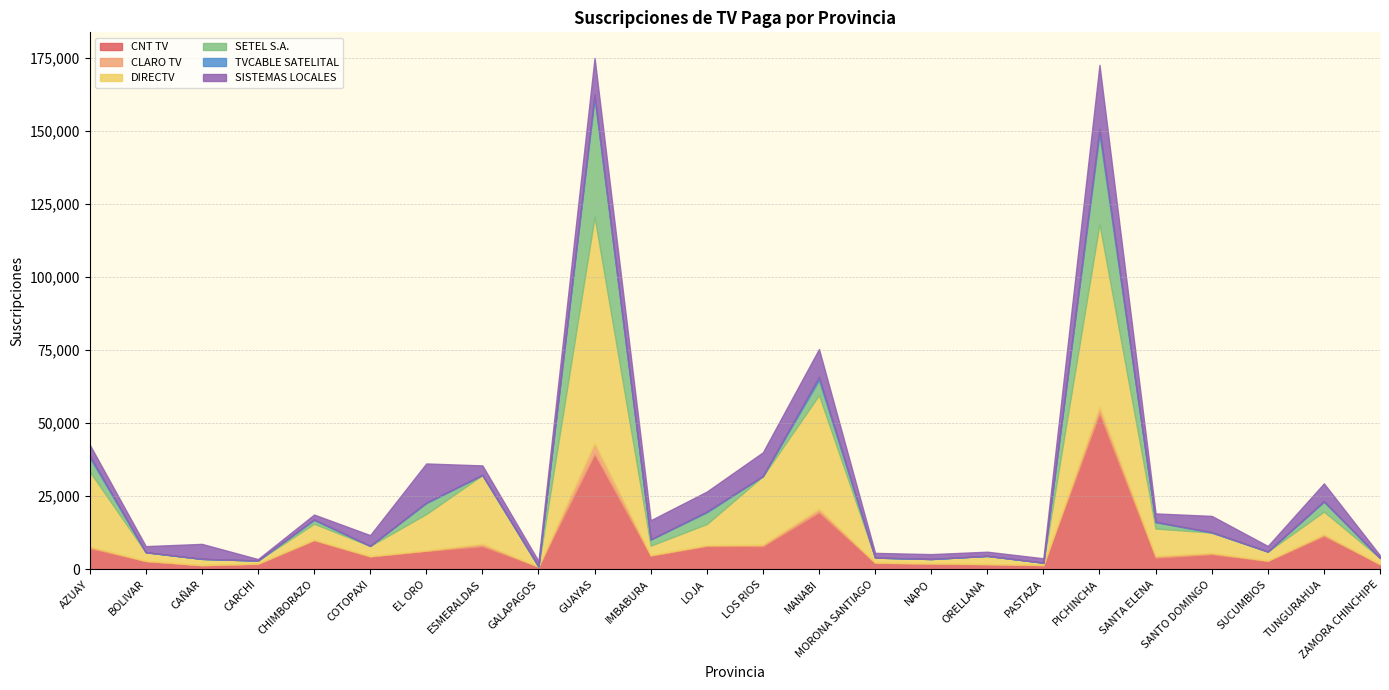

What is the difference between the highest and lowest values at MORONA SANTIAGO?

2194